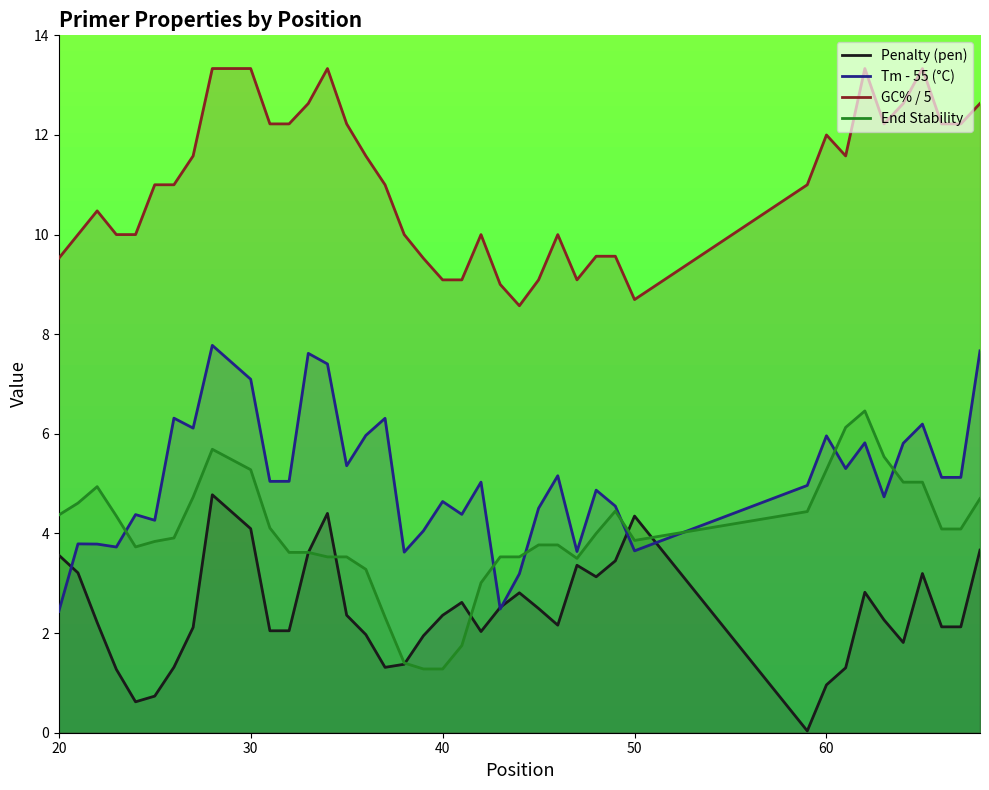

How many data points does each series have?

40